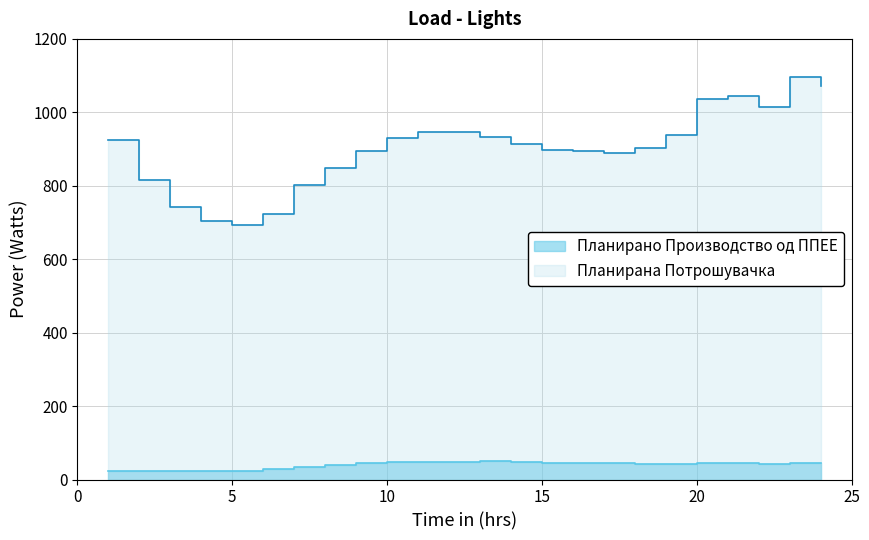

At which label does Планирано Производство од ППЕЕ reach its peak?

13